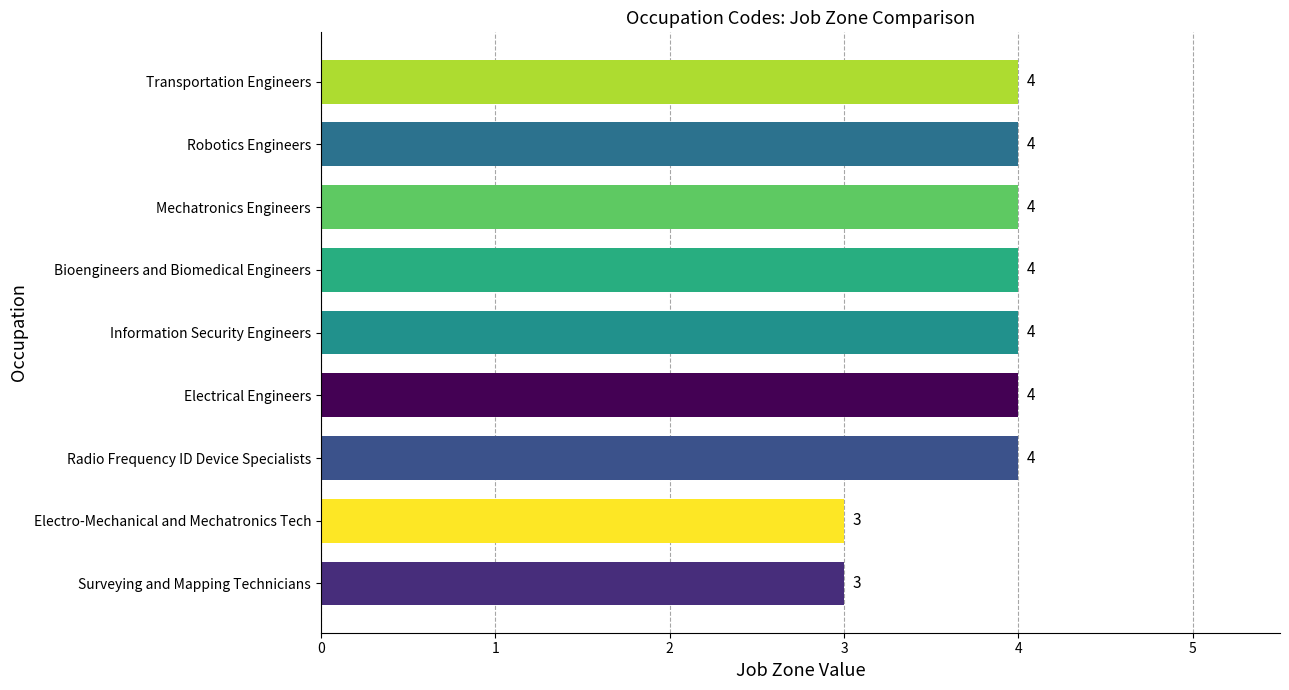

Reading top to bottom, transcribe all the data shown in this chart.

Transportation Engineers=4	Robotics Engineers=4	Mechatronics Engineers=4	Bioengineers and Biomedical Engineers=4	Information Security Engineers=4	Electrical Engineers=4	Radio Frequency ID Device Specialists=4	Electro-Mechanical and Mechatronics Tech=3	Surveying and Mapping Technicians=3